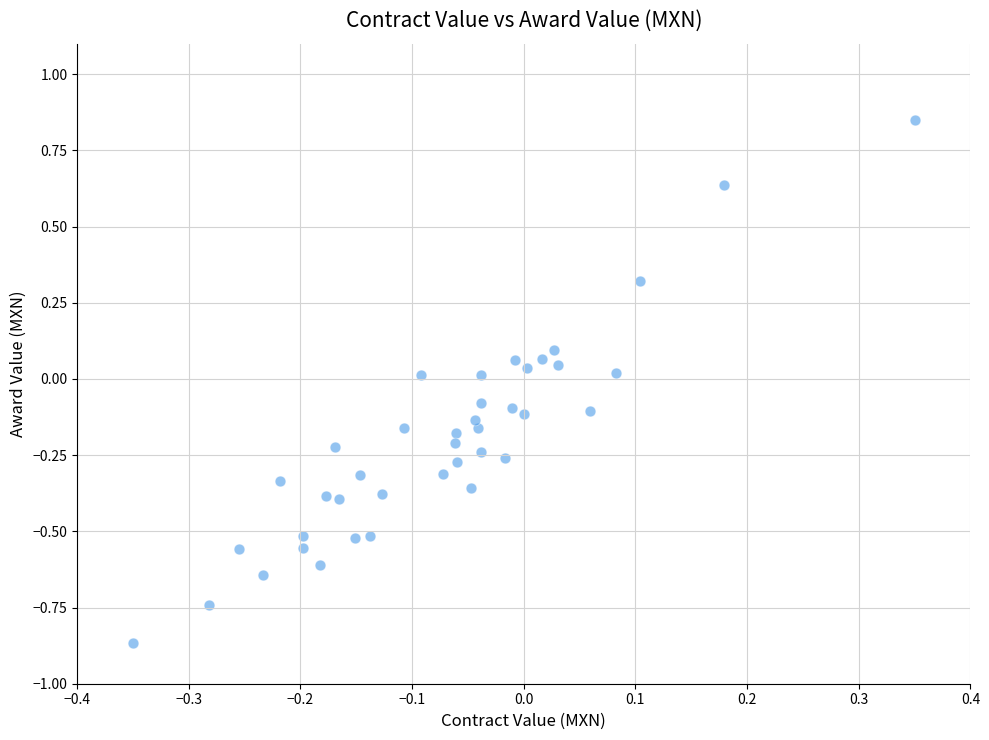

What is the range of X values (max minus min)?

0.7